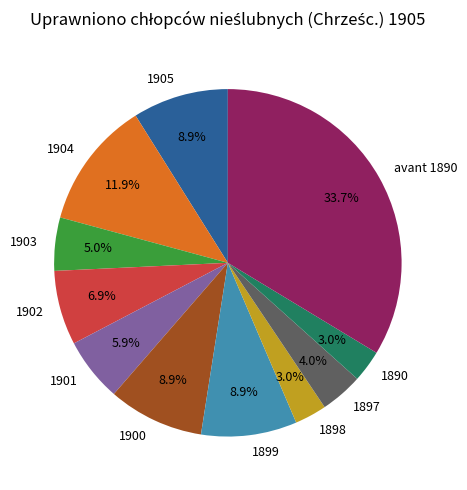

Is there any slice that represents more than half of the pie?

No